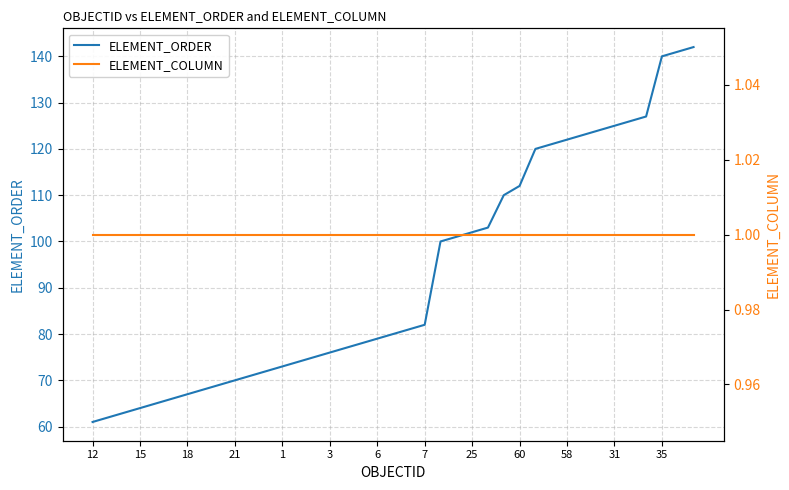

At how many categories does at least one series exceed 97?

17